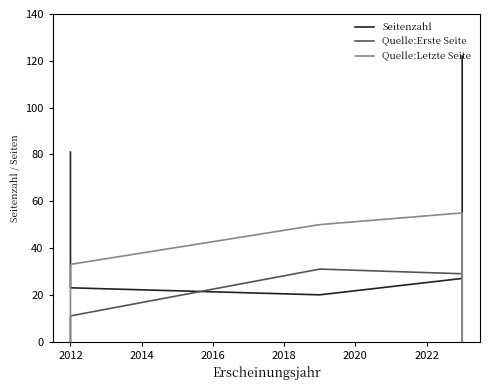

The Quelle:Erste Seite series shows 11 at 2012. True or false?

True